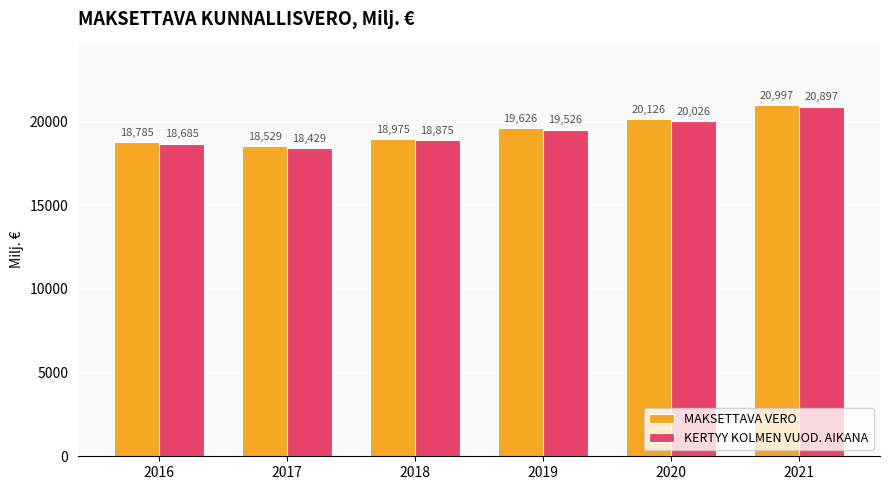

At which label does KERTYY KOLMEN VUOD. AIKANA reach its minimum?

2017